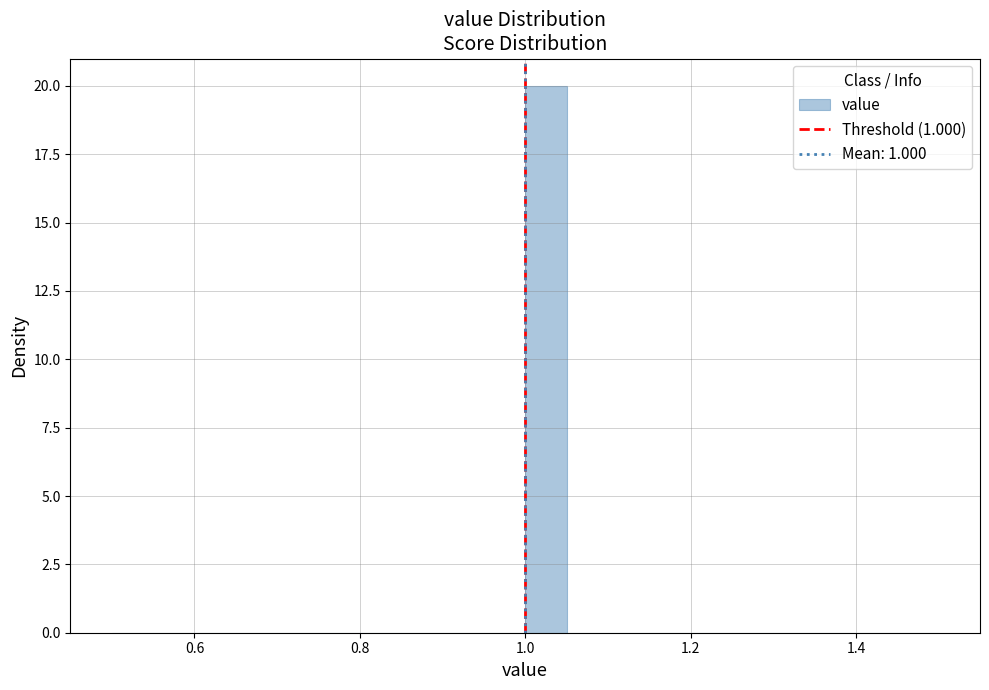

Around what value on the x-axis is the tallest bar? Give the approximate position of its centre, as read against the axis.

1.02